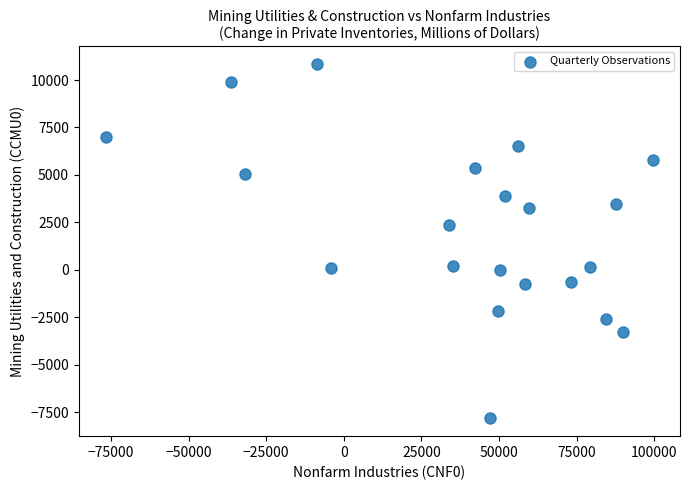

What is the range of Y values (max minus min)?

18678